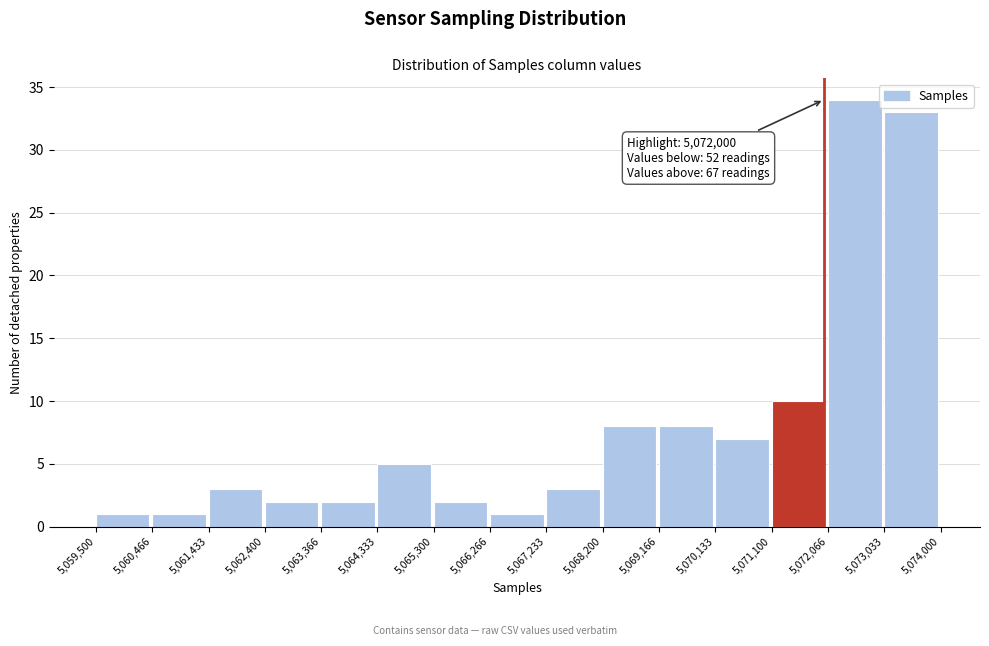

Which range on the x-axis has the tallest bar?

5,072,066 to 5,073,033